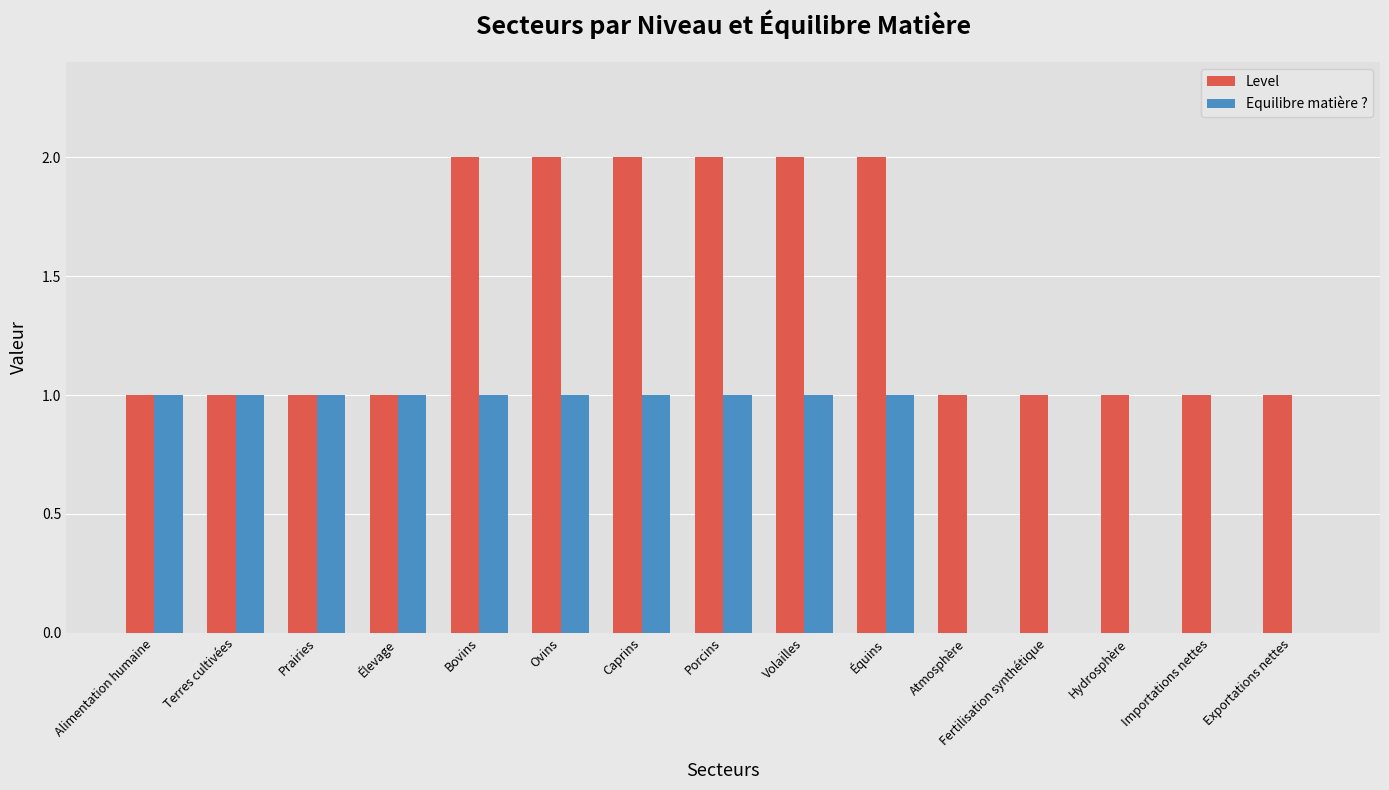

What is the difference between the Level values at Ovins and Élevage?

1